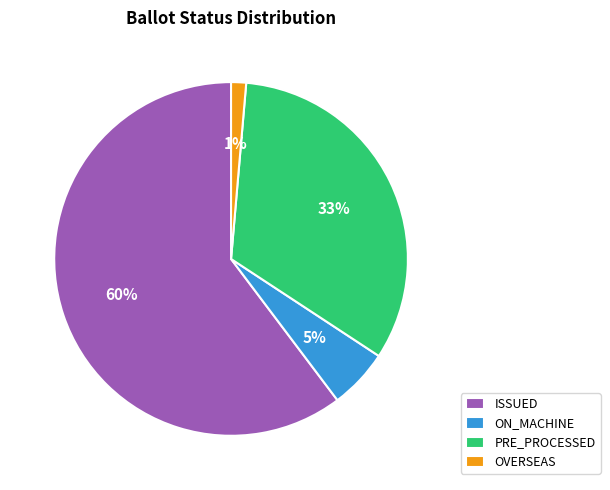

Count the number of slices in the pie.

4